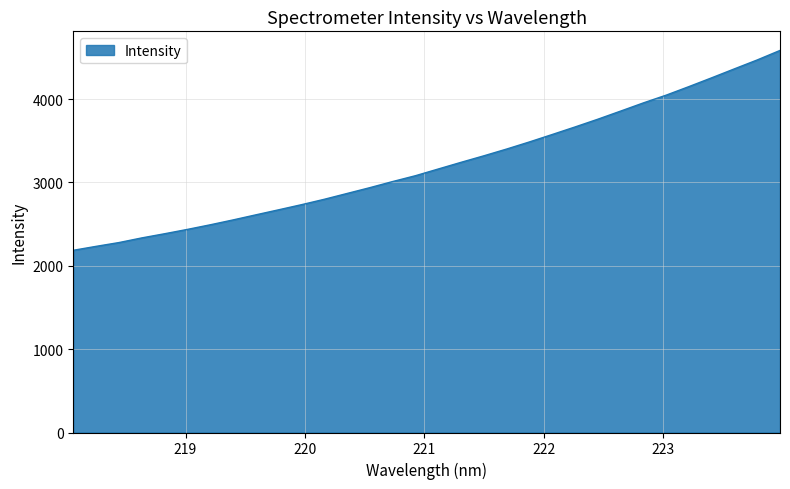

What is the difference between the maximum and minimum values?

2397.3